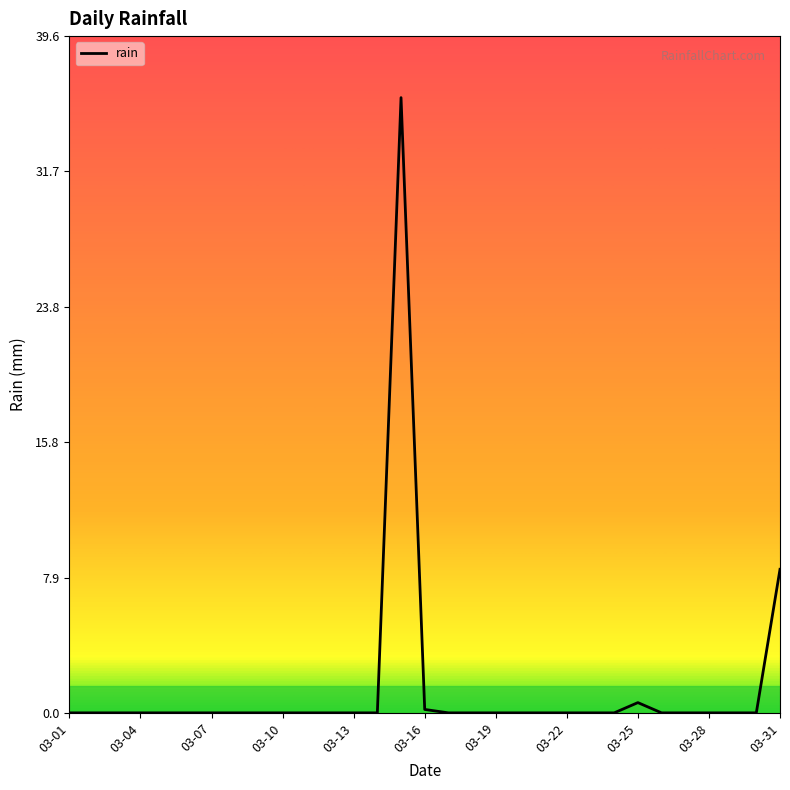

What is the maximum value shown in the chart?

36.0